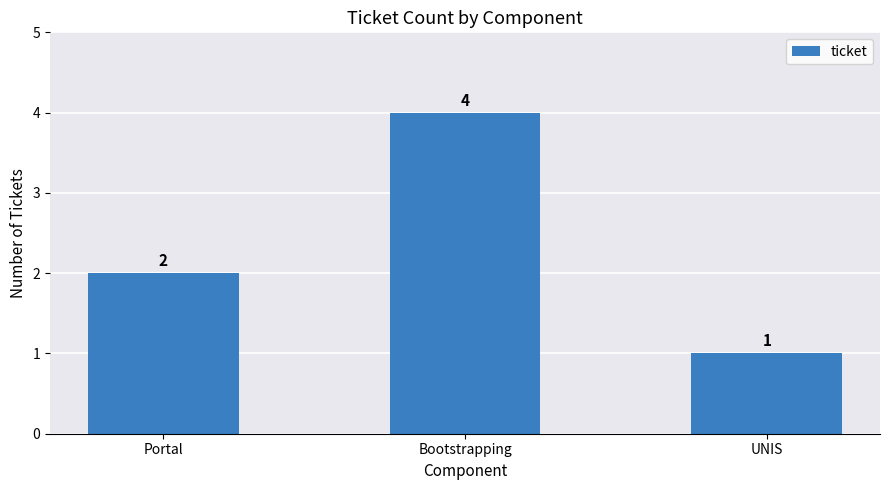

What is the difference between the values at Portal and UNIS?

1